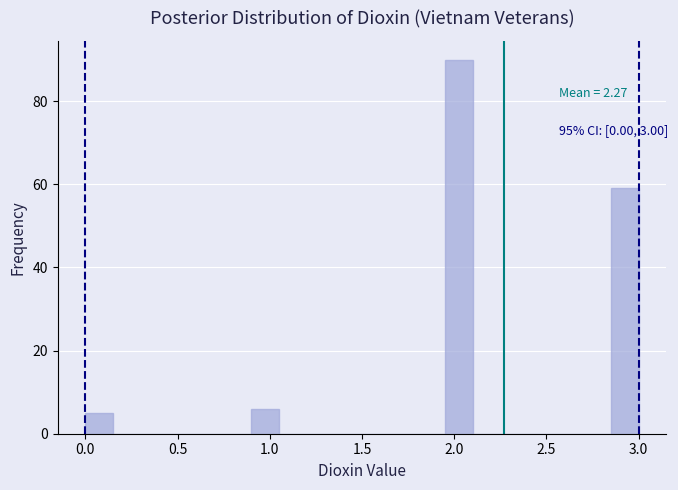

Around what value on the x-axis is the tallest bar? Give the approximate position of its centre, as read against the axis.

2.05